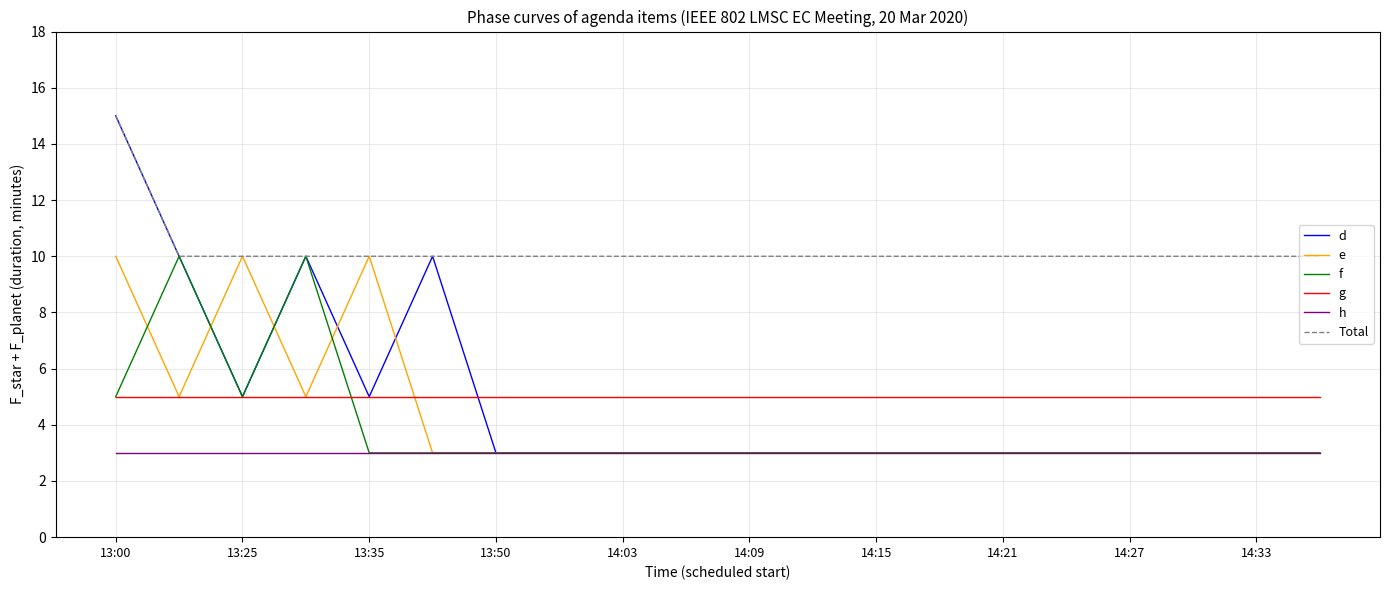

What is the average value of the f series?

4